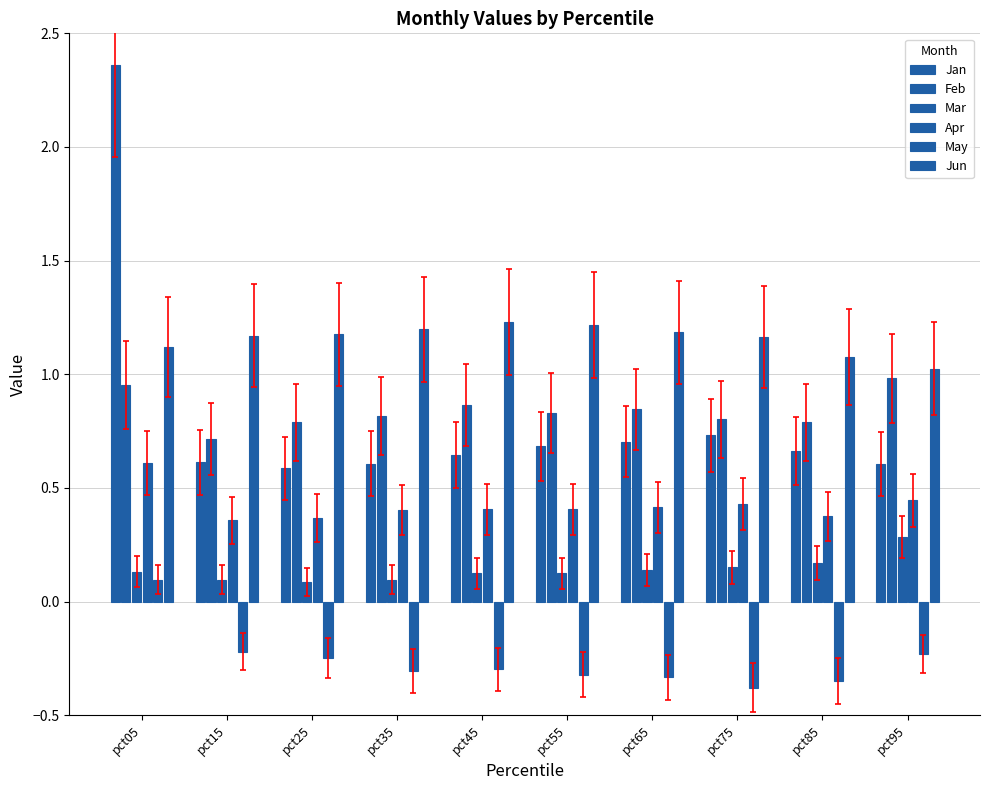

Are the bars horizontal?

No